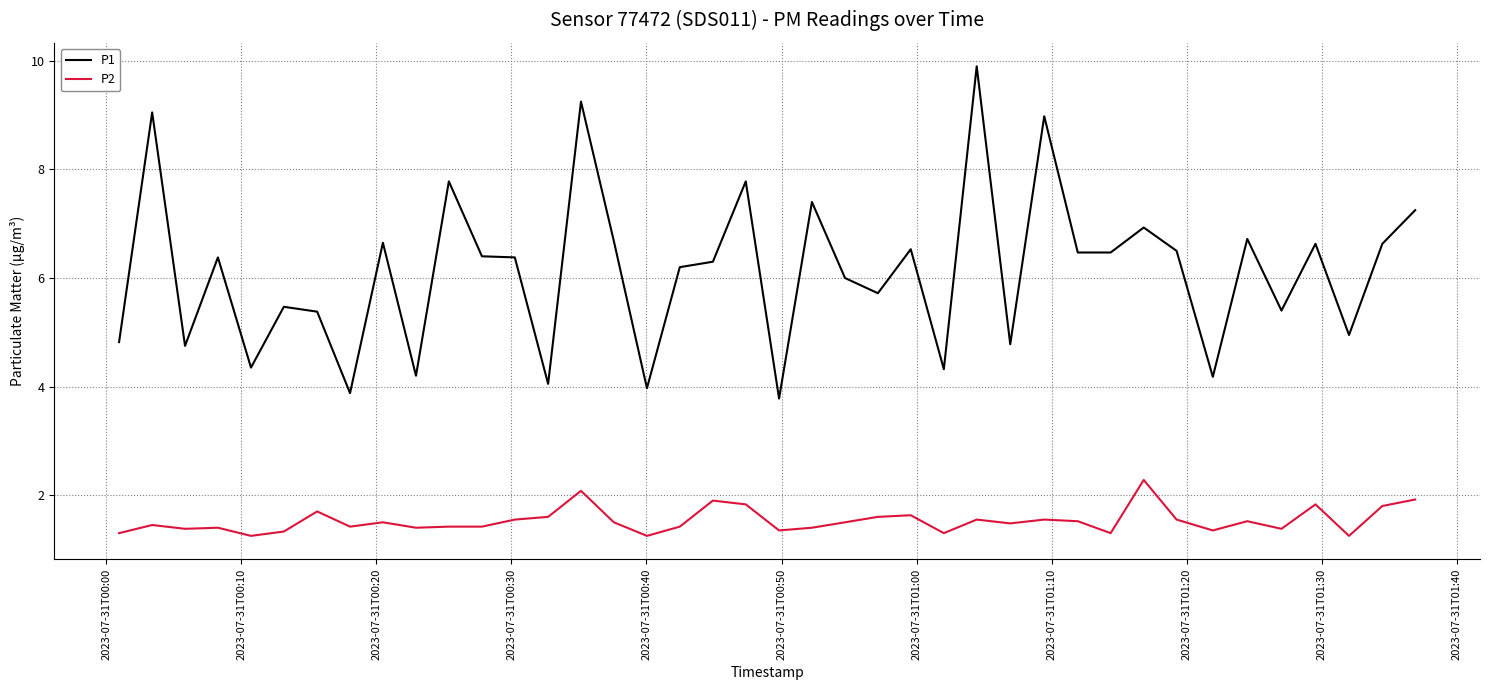

Rank the series by their maximum value, from highest to lowest.

P1, P2